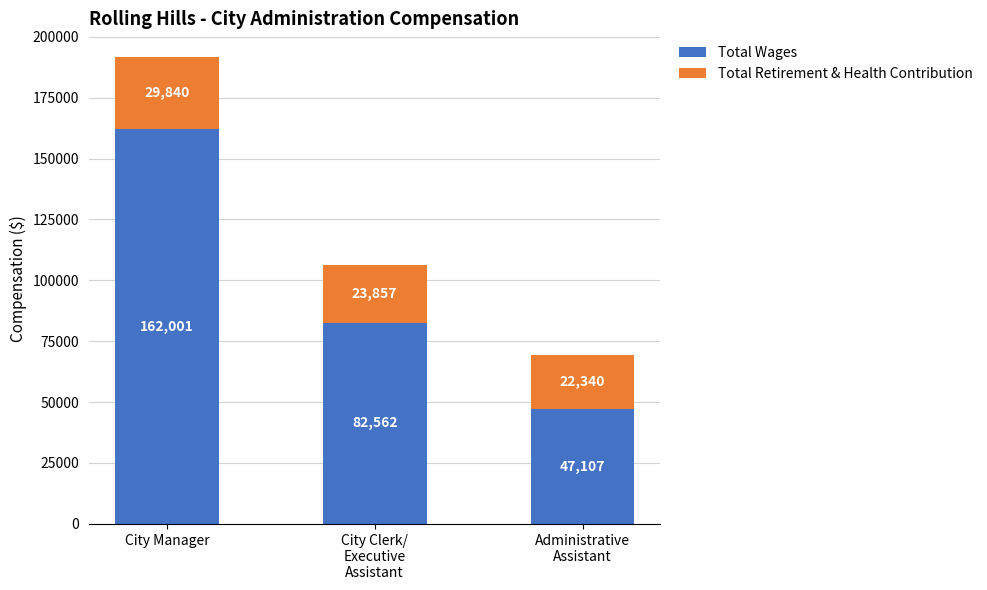

True or false: Total Wages has a value of 47107 at Administrative
Assistant.

True